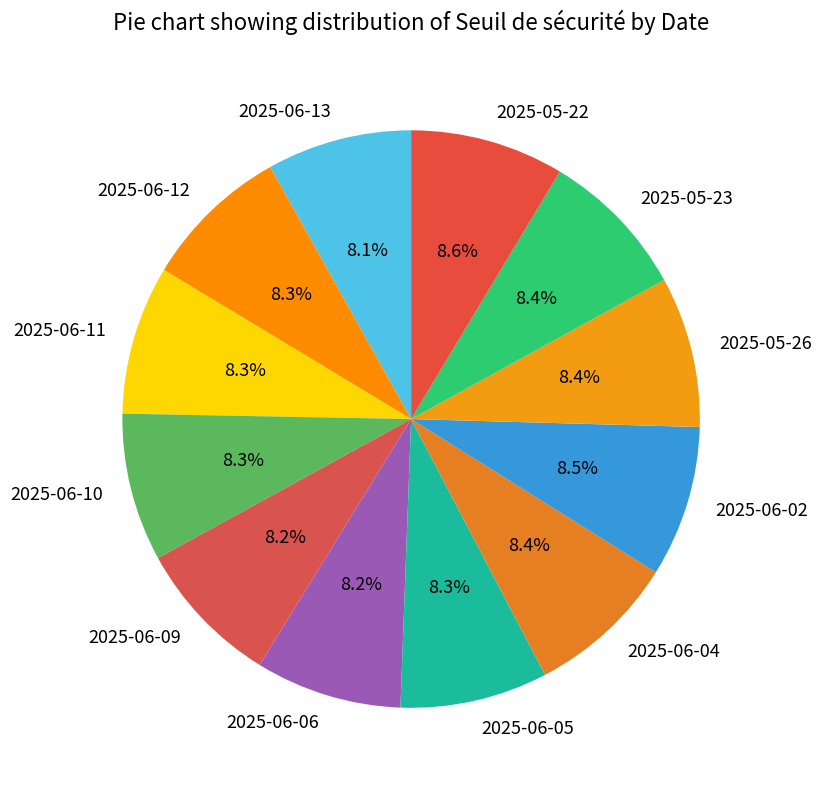

To the nearest percent, what percentage of the pie is 2025-05-26?

8%